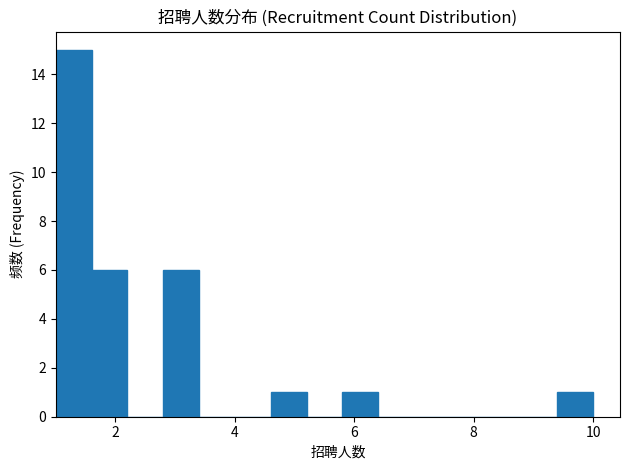

Around what value on the x-axis is the tallest bar? Give the approximate position of its centre, as read against the axis.

1.4